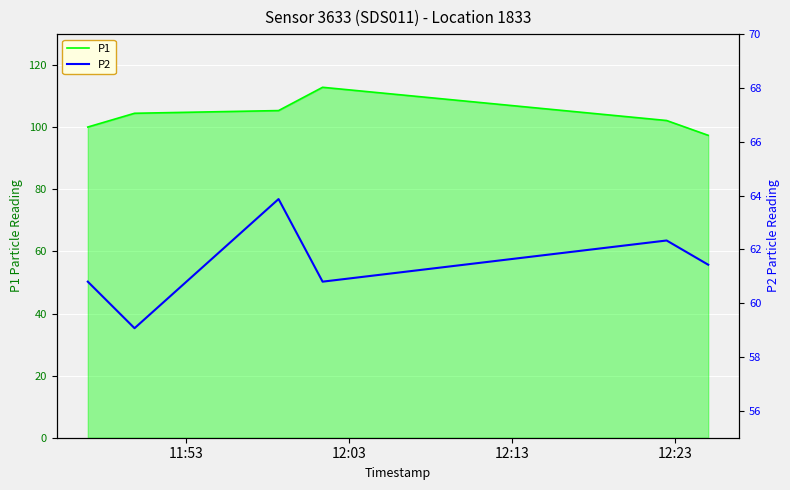

True or false: P1 and P2 cross at least once.

False